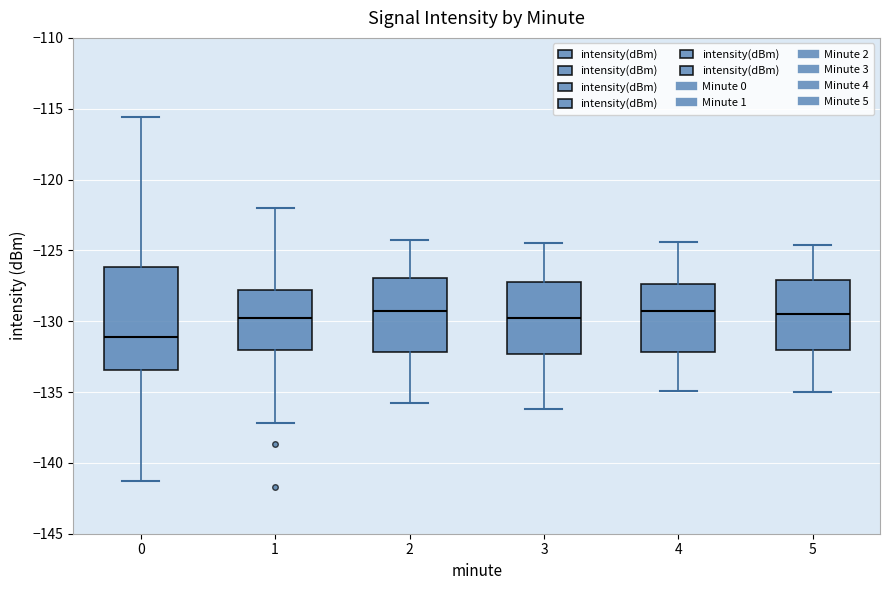

Where is the lower edge of the box at x = 4 on the y-axis? The values are not printed on the chart, so give them approximately, as read against the axis.

-132.0